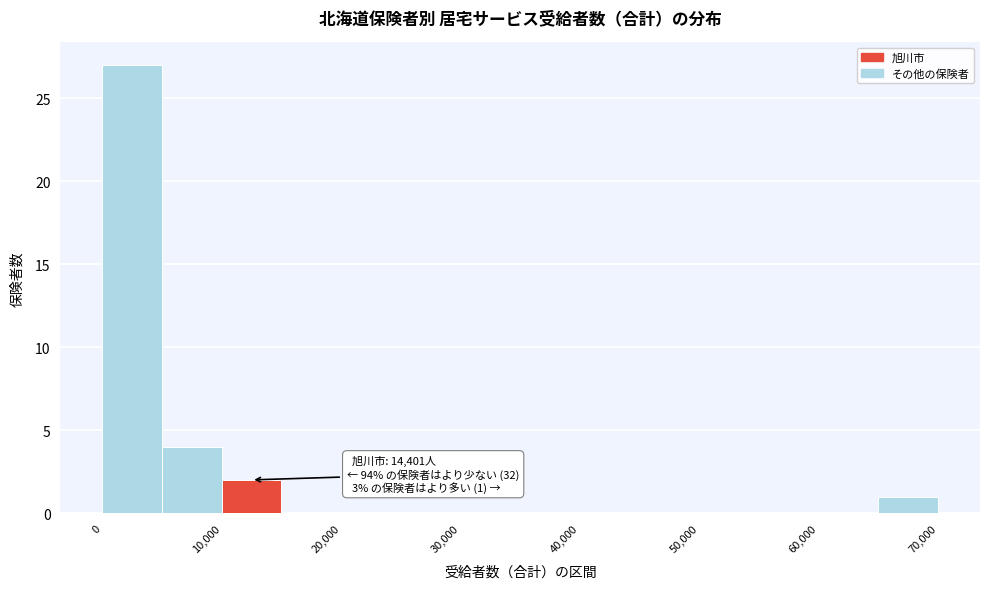

Which range on the x-axis has the tallest bar?

0 to 5000